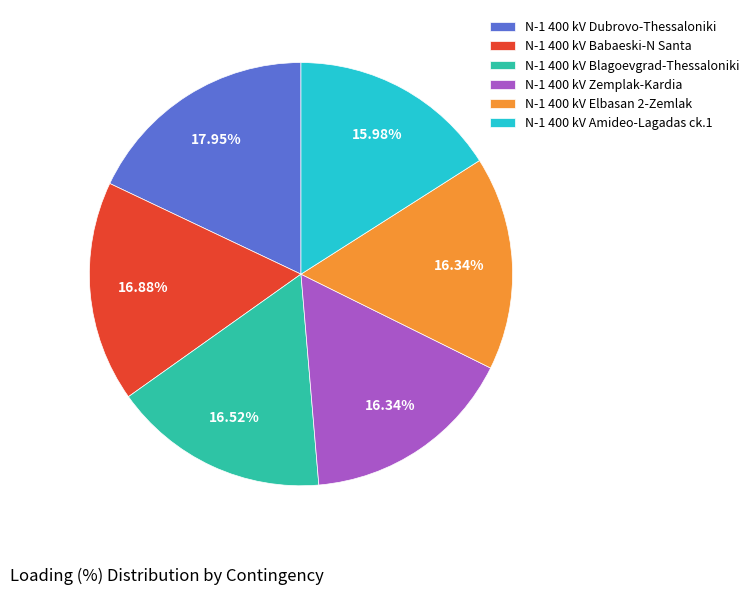

Combined, do N-1 400 kV Amideo-Lagadas ck.1 and N-1 400 kV Elbasan 2-Zemlak account for over 50%?

No